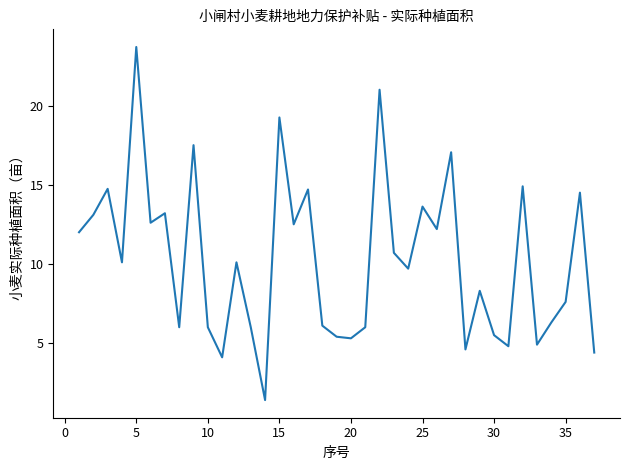

What is the greatest value displayed?

23.7